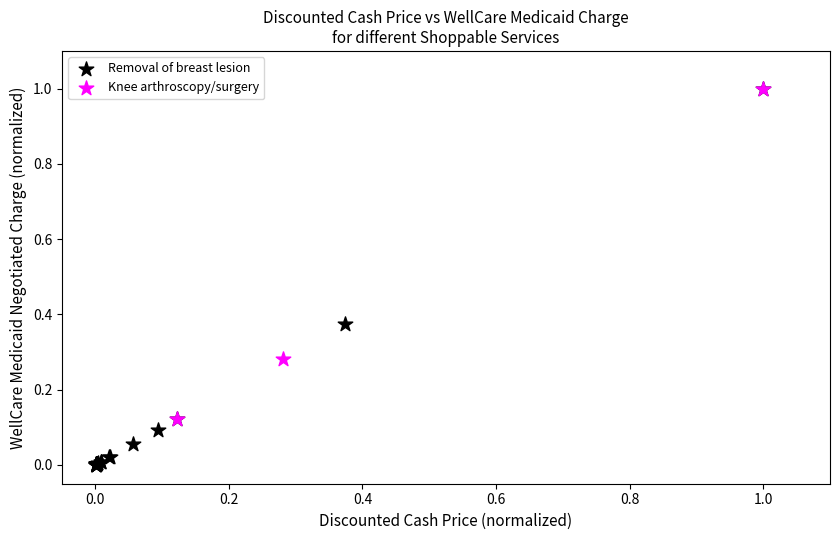

Which series contains the lowest Y value?

Removal of breast lesion